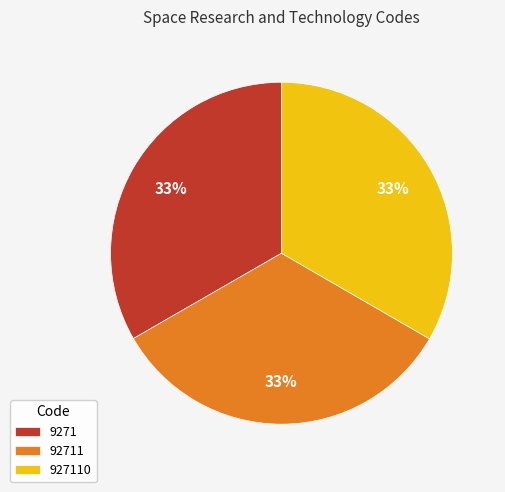

Does 9271 account for over 50% of the chart?

No